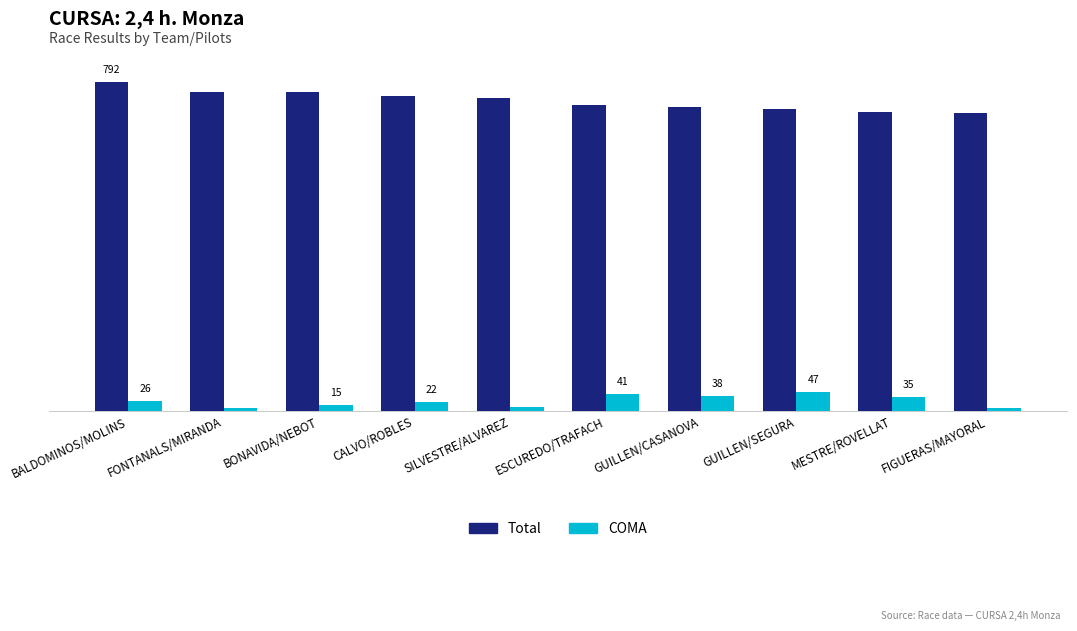

Is the value of COMA at GUILLEN/CASANOVA greater than the value of Total at GUILLEN/SEGURA?

No